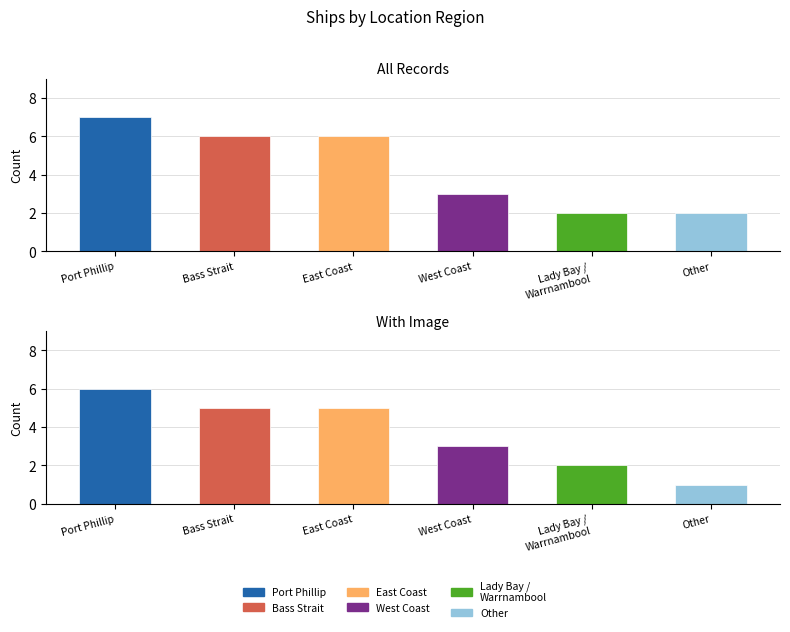

Reading right to left, transcribe all the data shown in this chart.

Other=2	Lady Bay / Warrnambool=2	West Coast=3	East Coast=6	Bass Strait=6	Port Phillip=7